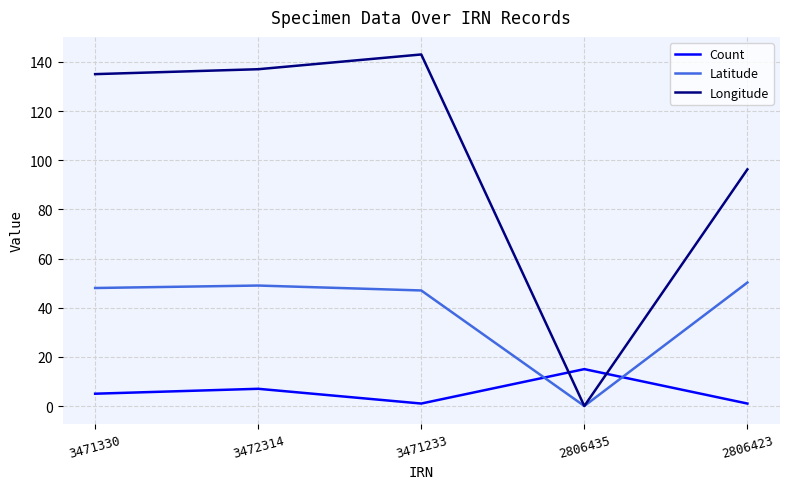

The value of Latitude at 3471233 is 17.3. True or false?

False